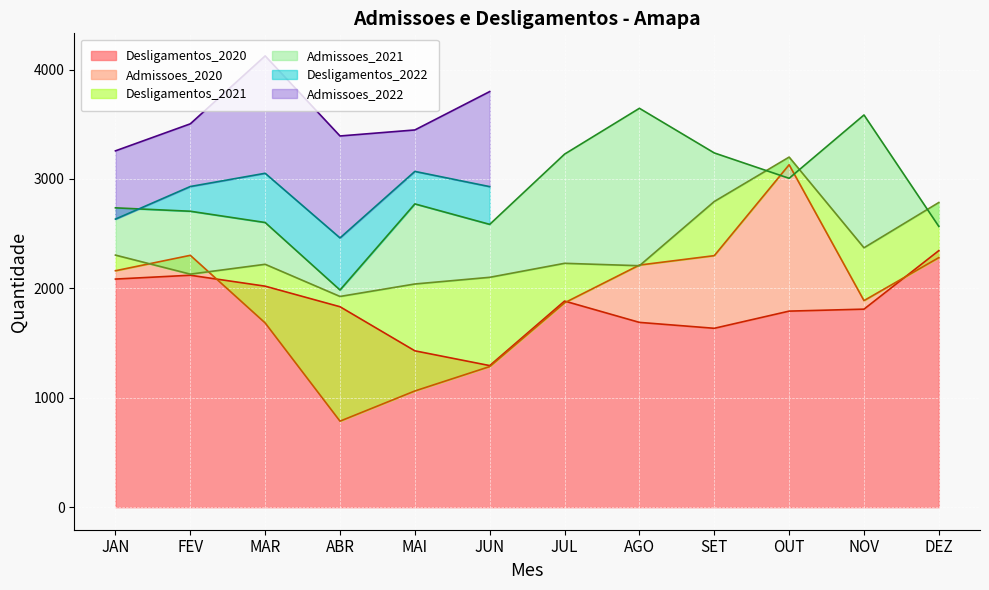

How many categories are shown in the chart?

12